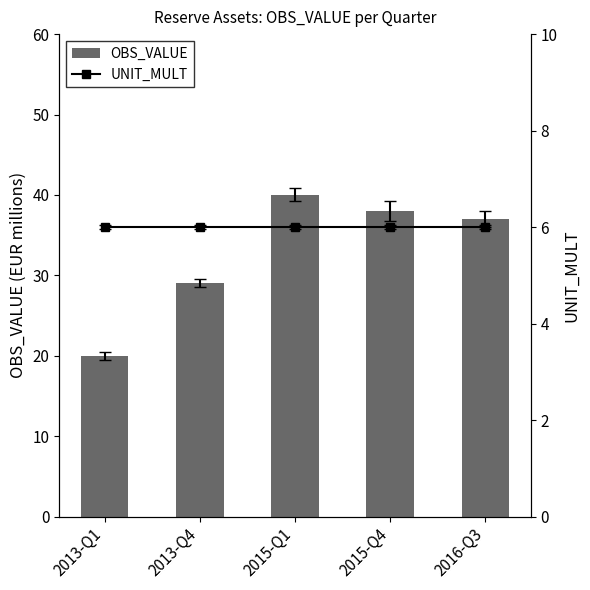

Is the value of OBS_VALUE at 2015-Q4 greater than the value of UNIT_MULT at 2013-Q4?

Yes